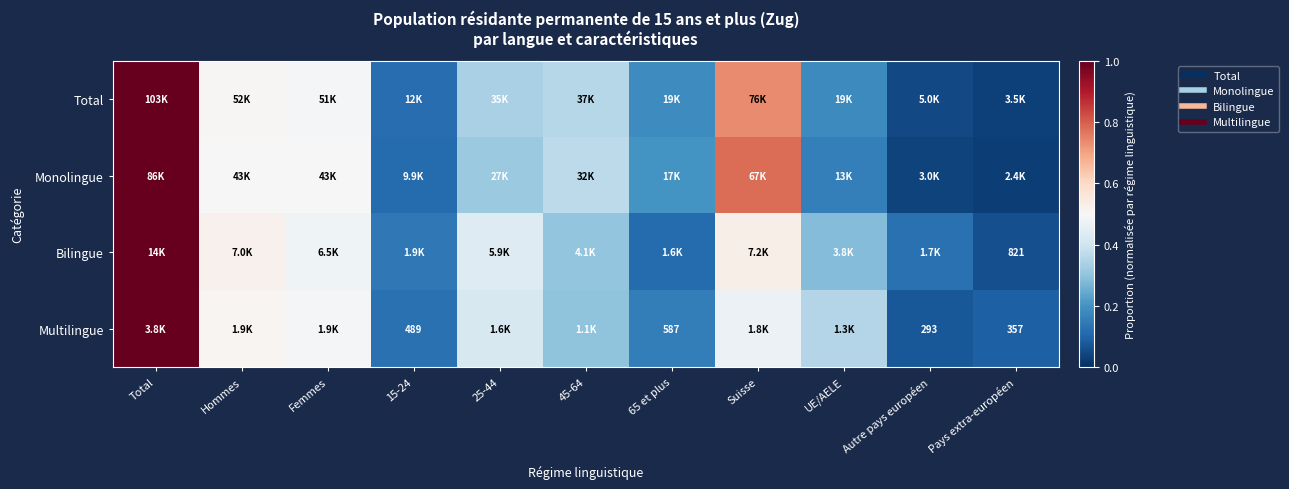

At which label does Bilingue reach its peak?

Total